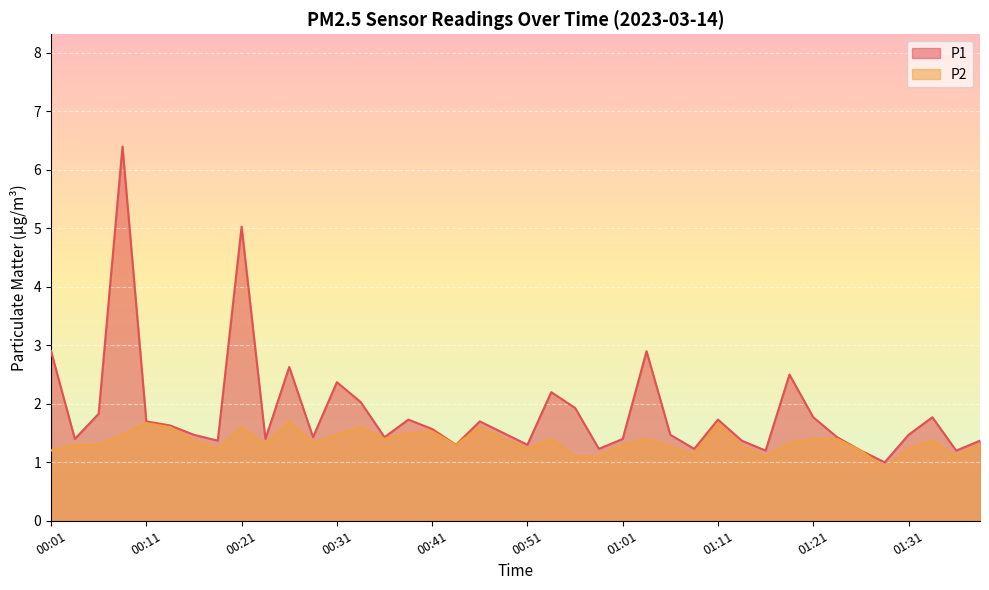

True or false: P1 and P2 intersect in this chart.

False